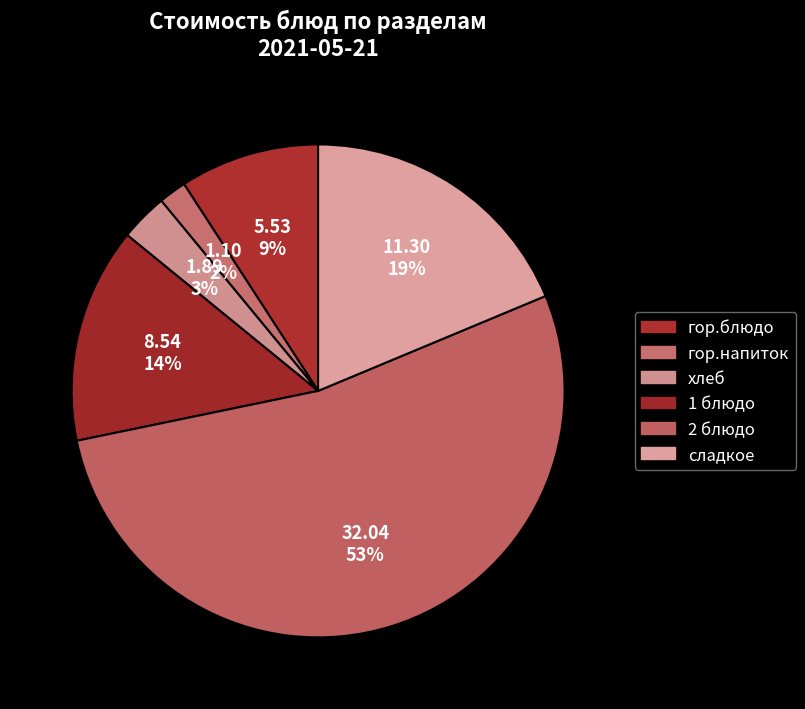

Is 2 блюдо the majority of the pie?

Yes